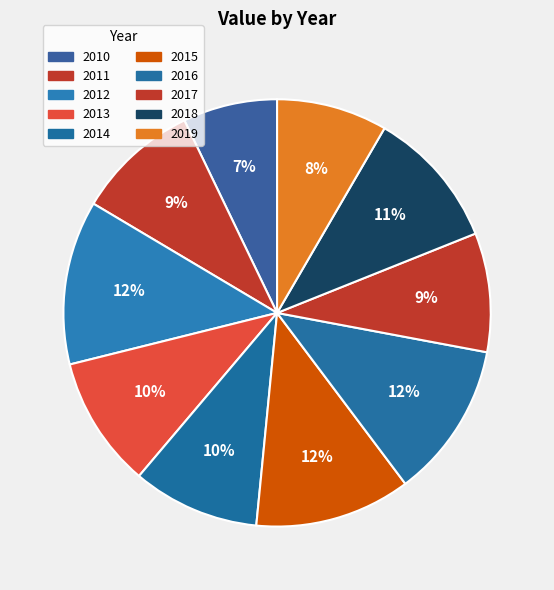

Is there a majority slice in this chart?

No